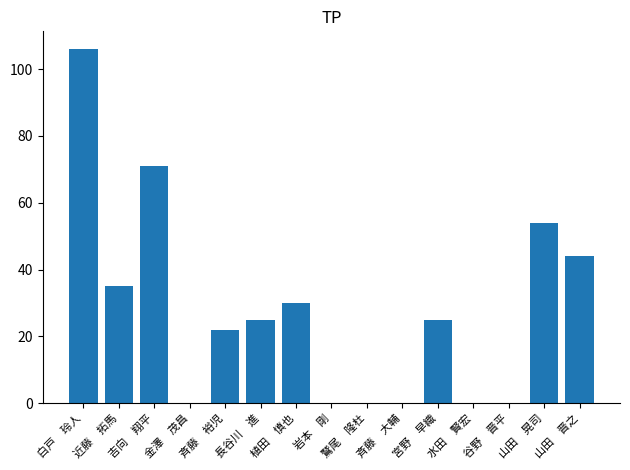

What is the sum of all values?

412